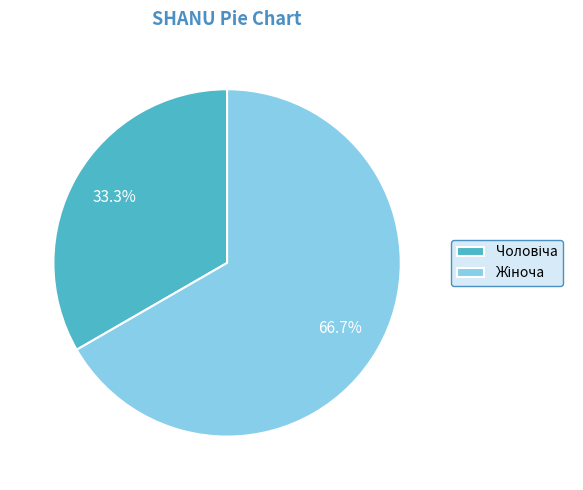

Does any single category account for the majority?

Yes